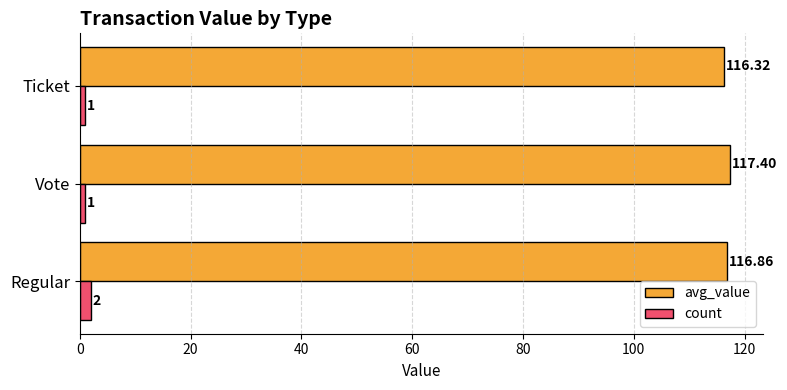

Which series has the largest range (max minus min)?

avg_value